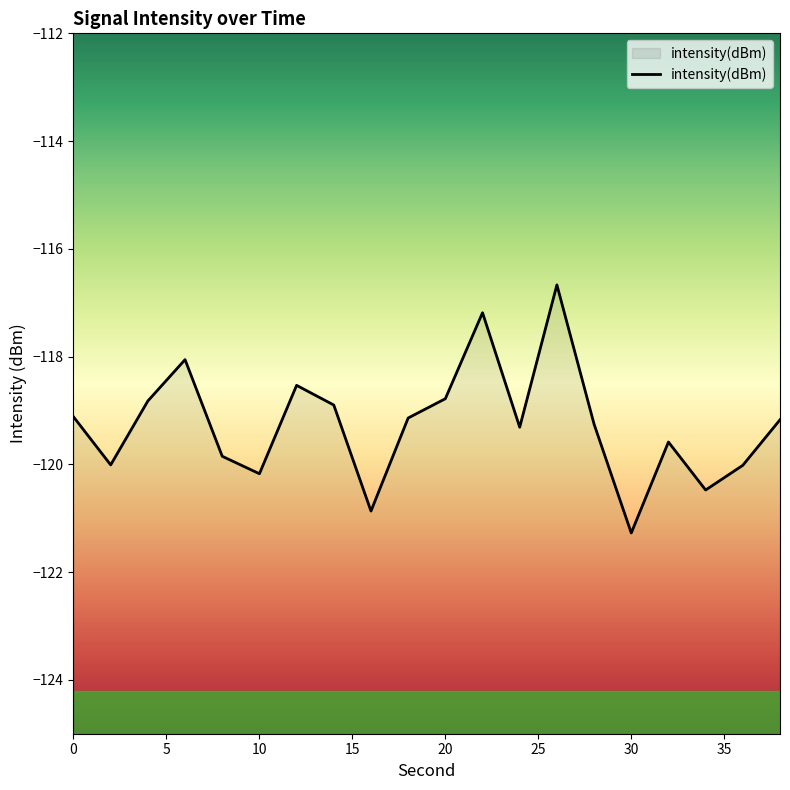

What is the greatest value displayed?

-116.7